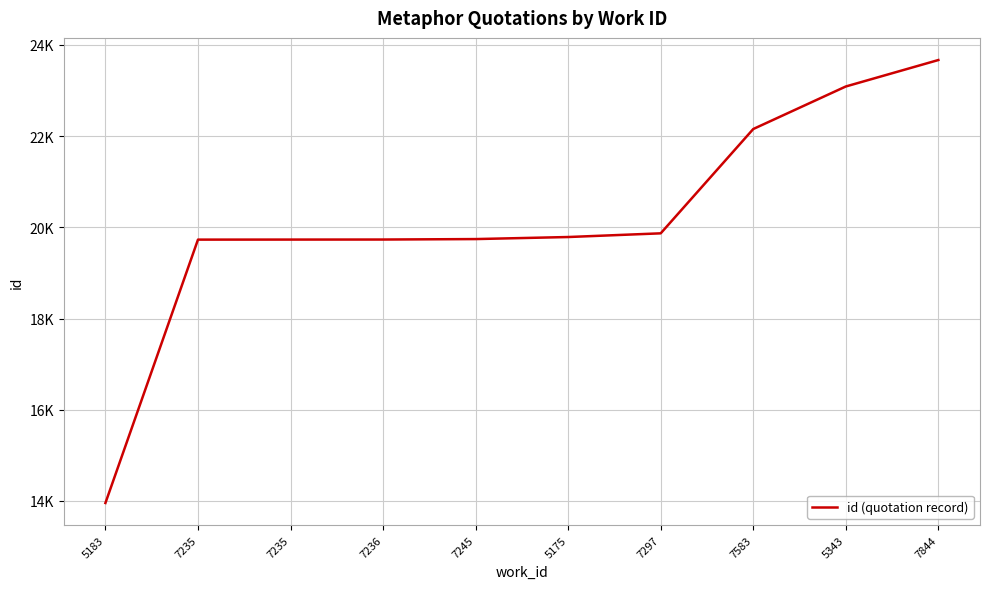

Where does the data first go above 19788?

7297